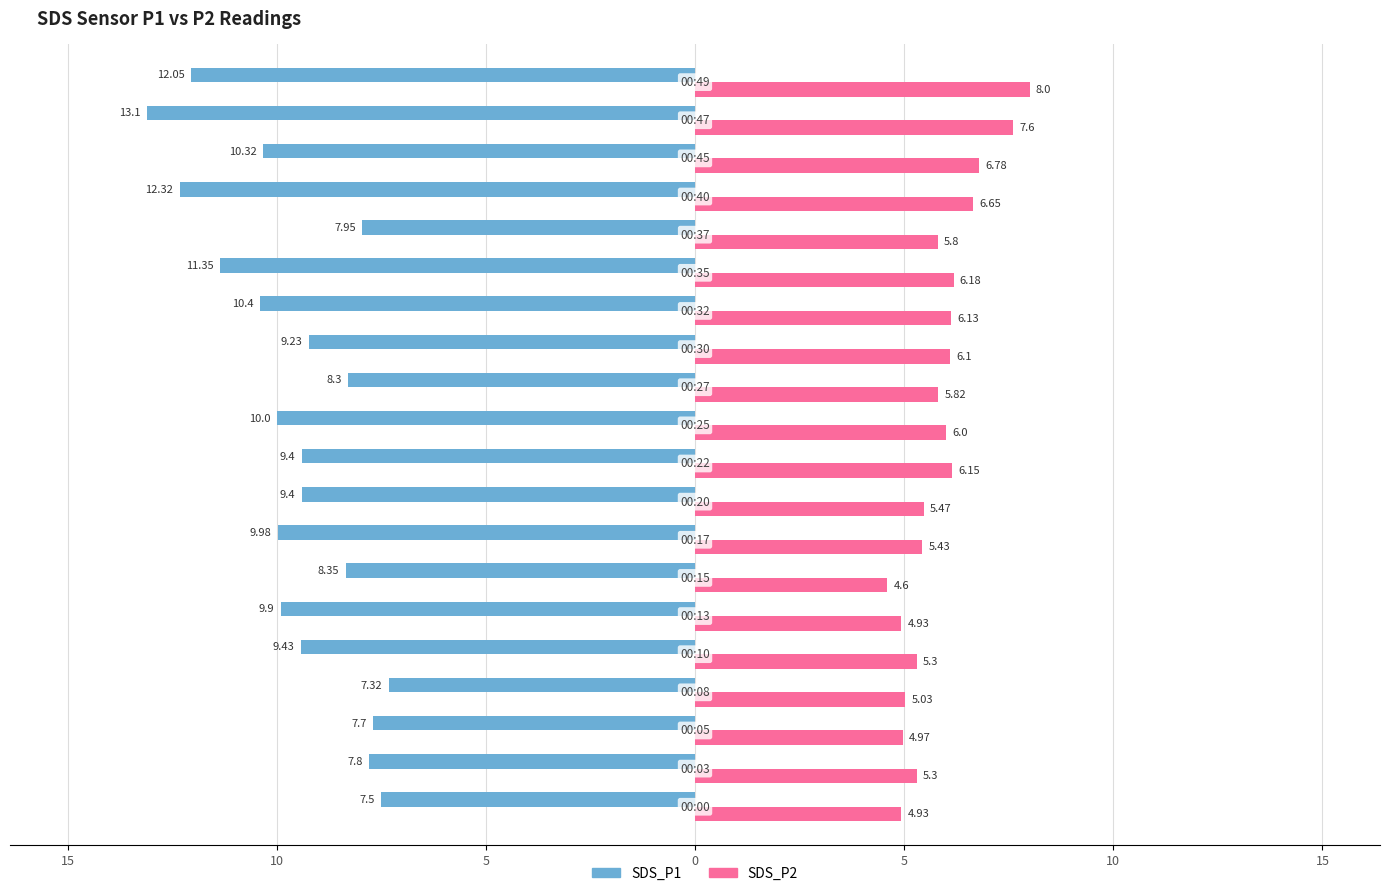

What are all the series names shown in the legend?

SDS_P1, SDS_P2